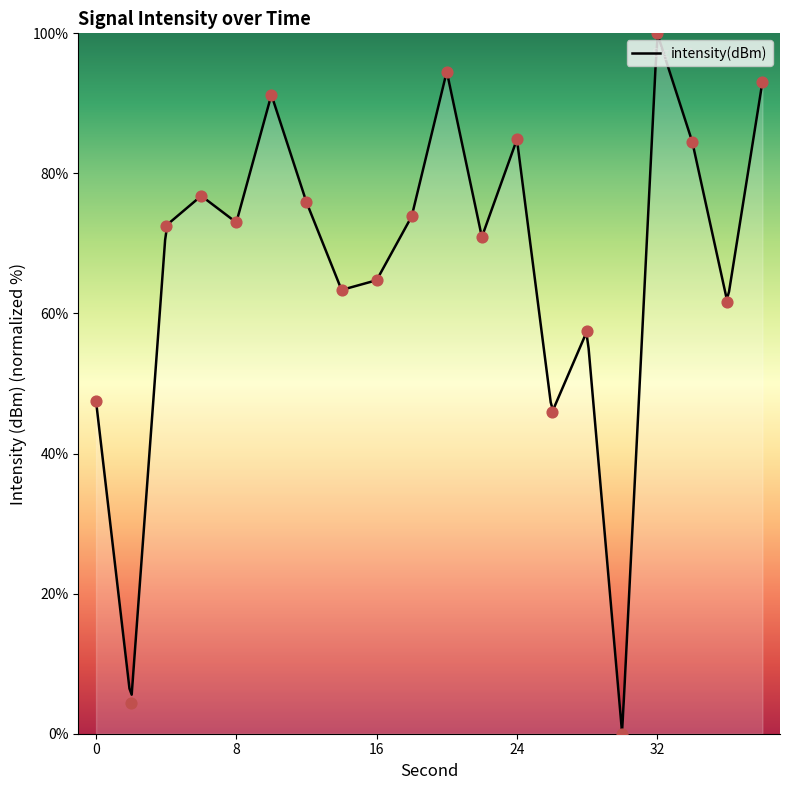

What is the ratio of the value at 4 to the value at 14?

1.1